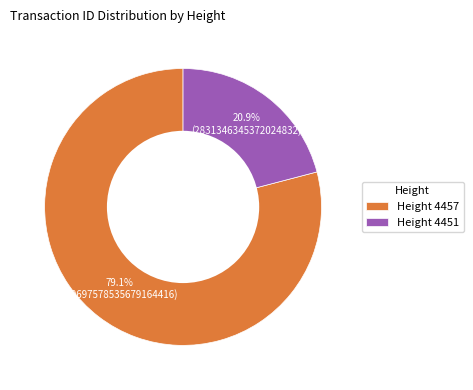

Which has a higher value, Height 4451 or Height 4457?

Height 4457